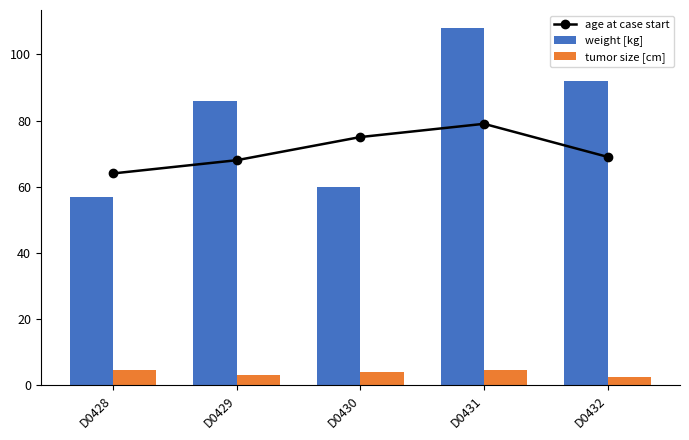

At which label does weight [kg] reach its minimum?

D0428